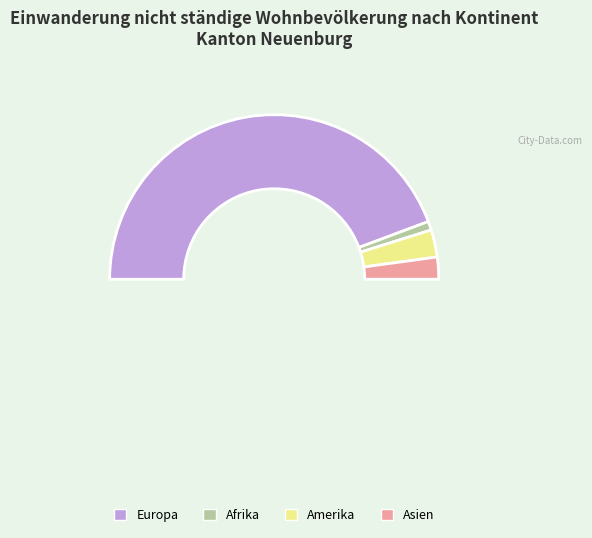

To the nearest percent, what portion does Europa represent?

89%